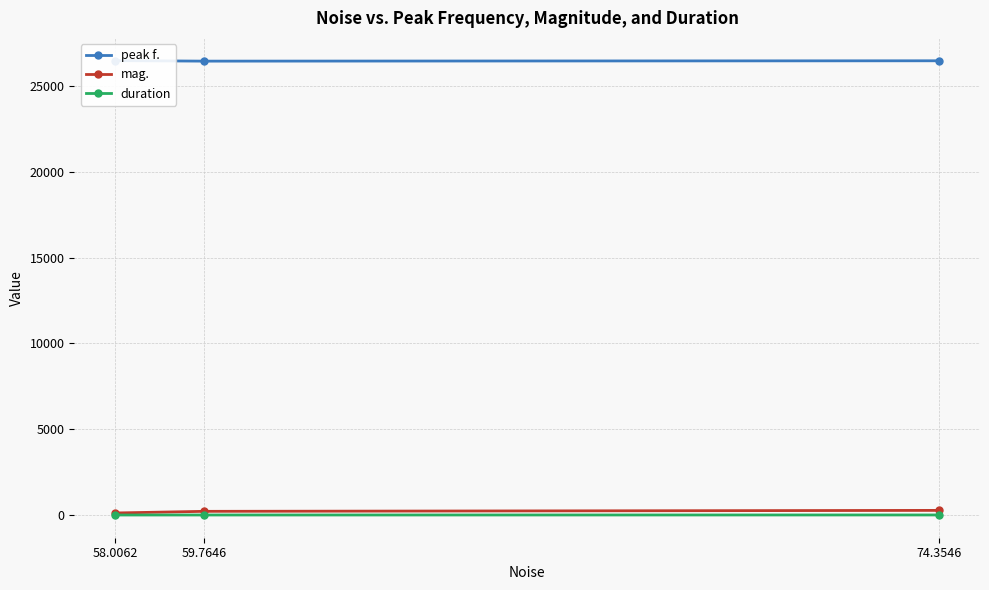

What is the approximate value of duration at 58.0062?

0.2